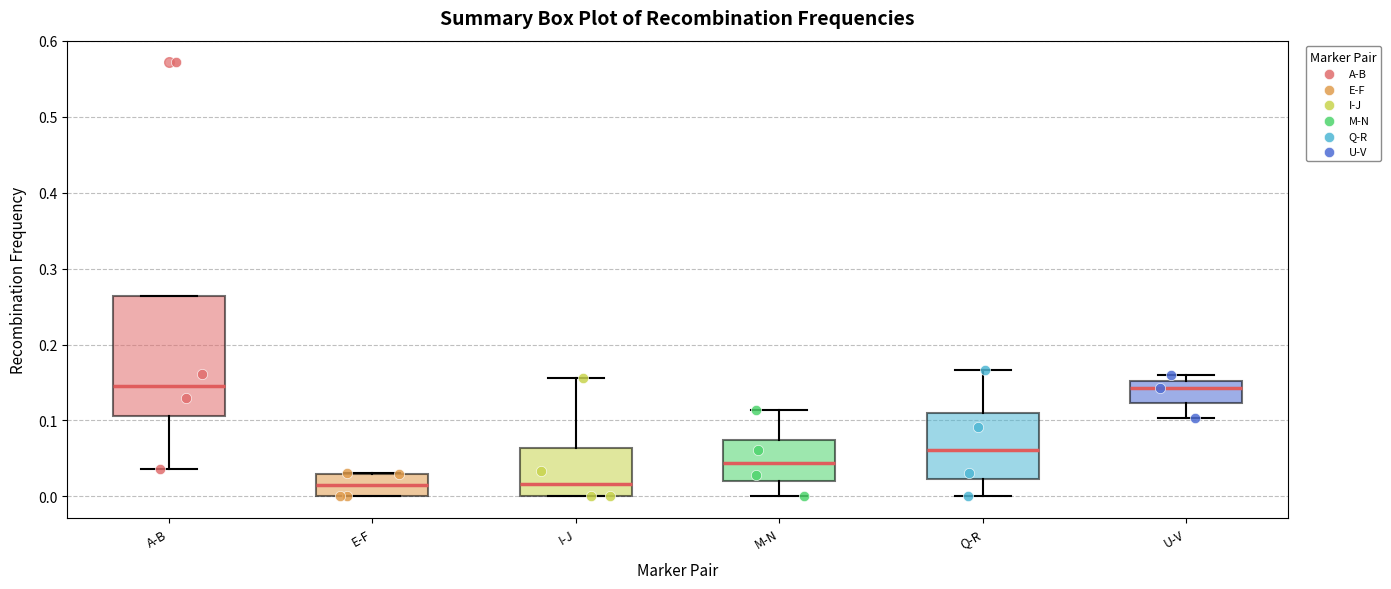

Reading left to right, read every box against the y-axis: the position of its median line, the range the box covers, and the ends of its whiskers. The values are not printed on the chart, so give them approximately, as read against the axis.

A-B: median 0.15, box 0.11 to 0.26, whiskers 0.04 to 0.26
E-F: median 0.01, box 0.00 to 0.03, whiskers 0.00 to 0.03
I-J: median 0.02, box 0.00 to 0.06, whiskers 0.00 to 0.16
M-N: median 0.04, box 0.02 to 0.07, whiskers 0.00 to 0.11
Q-R: median 0.06, box 0.02 to 0.11, whiskers 0.00 to 0.17
U-V: median 0.14, box 0.12 to 0.15, whiskers 0.10 to 0.16